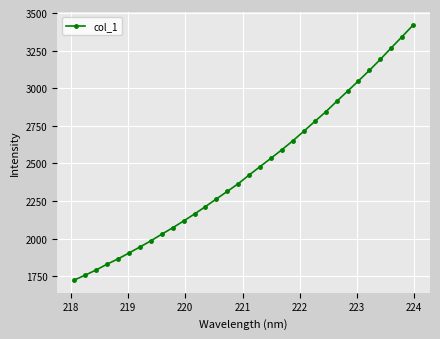

What is the average value?

2457.2